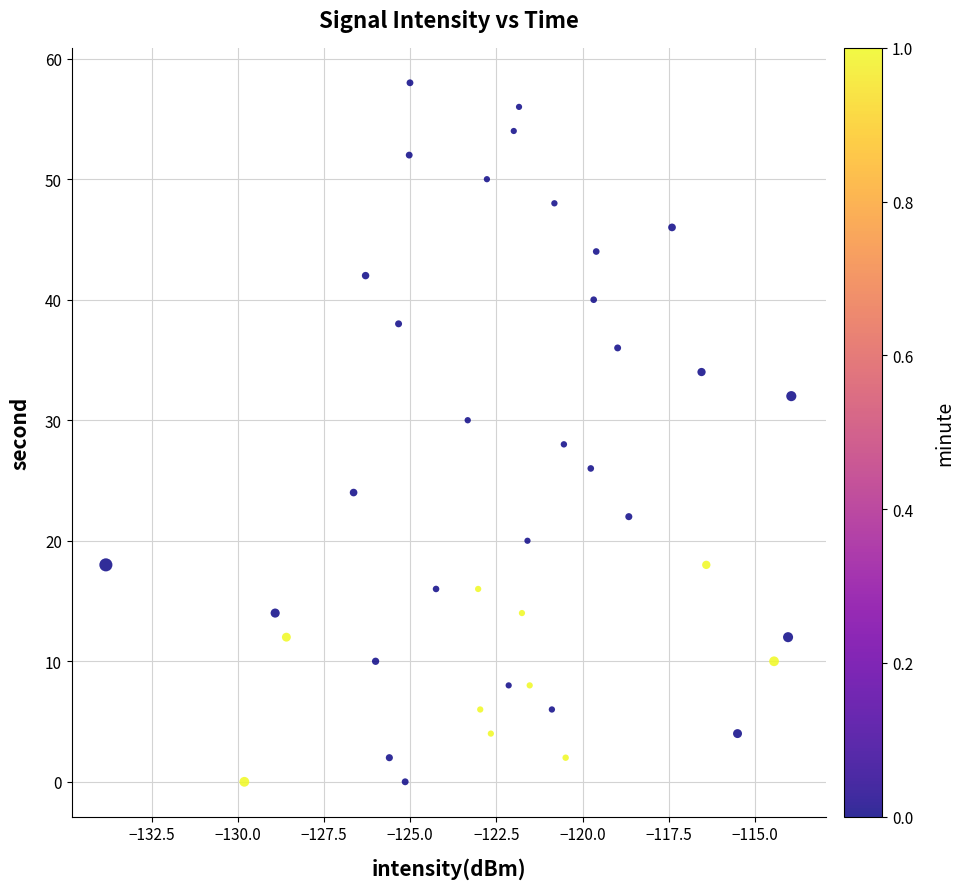

What is the range of Y values (max minus min)?

58